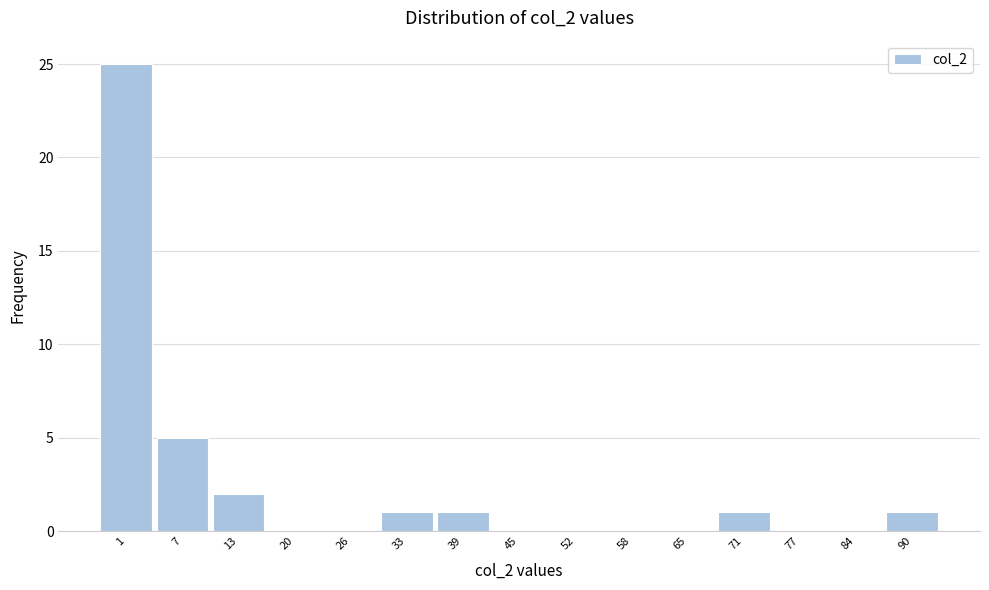

Reading left to right, extract all data points from this chart.

1=25	7=5	13=2	20=0	26=0	33=1	39=1	45=0	52=0	58=0	65=0	71=1	77=0	84=0	90=1